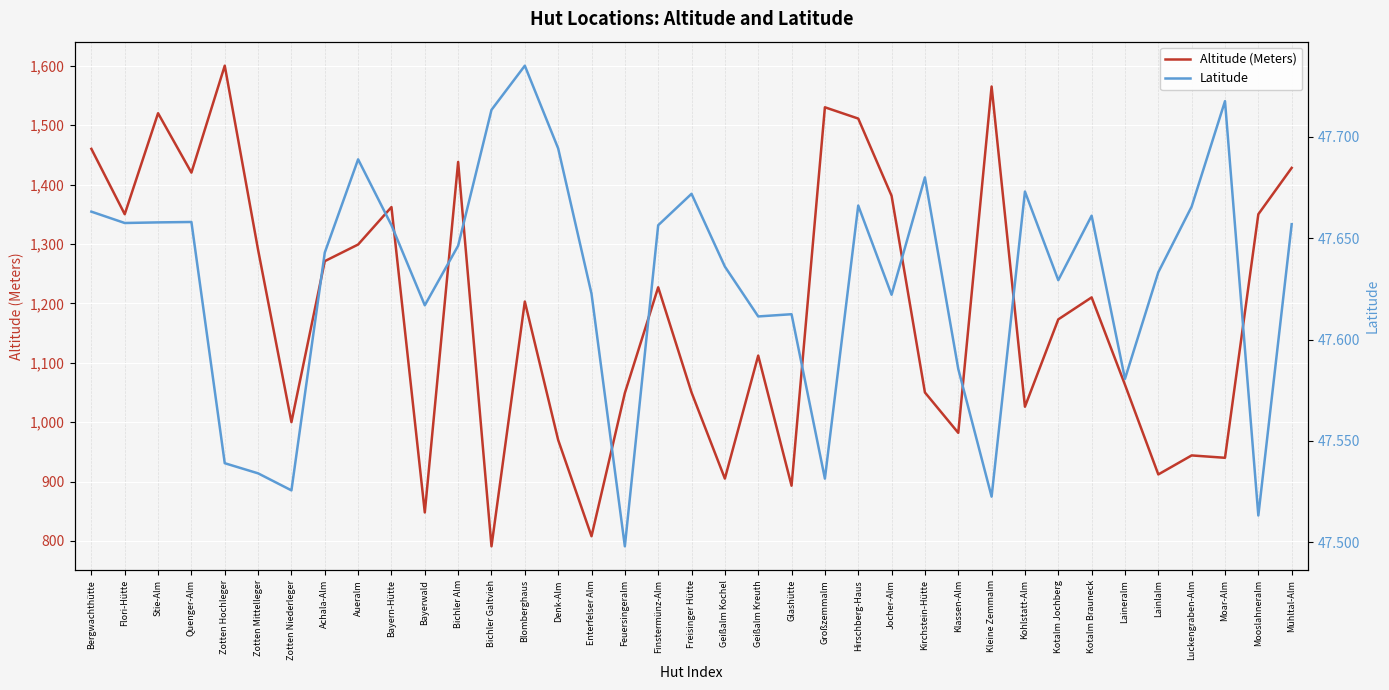

What is the spread (max minus min) of values at Mooslahneralm?

1302.5